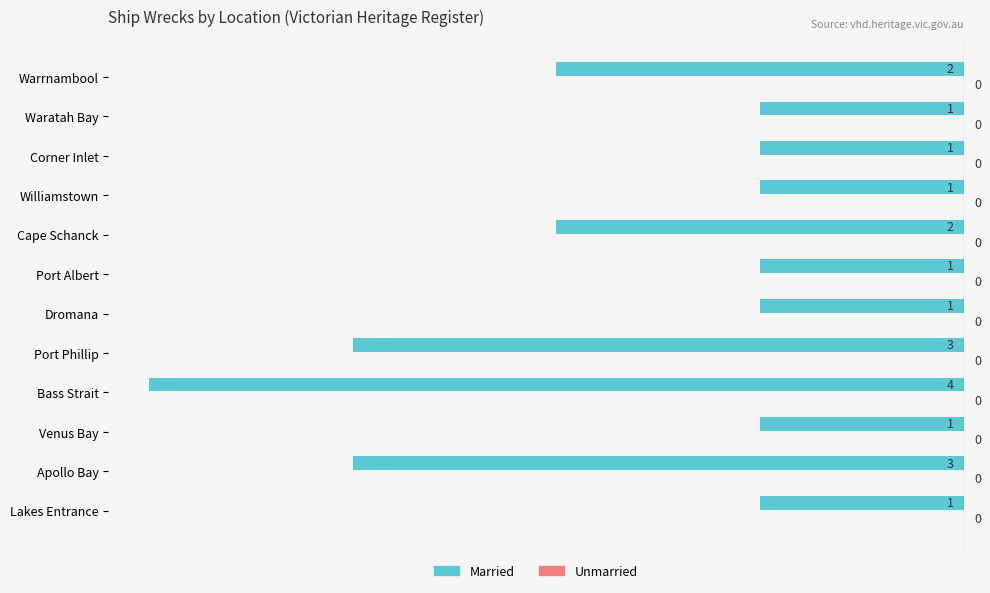

How many bars are there in total?

12